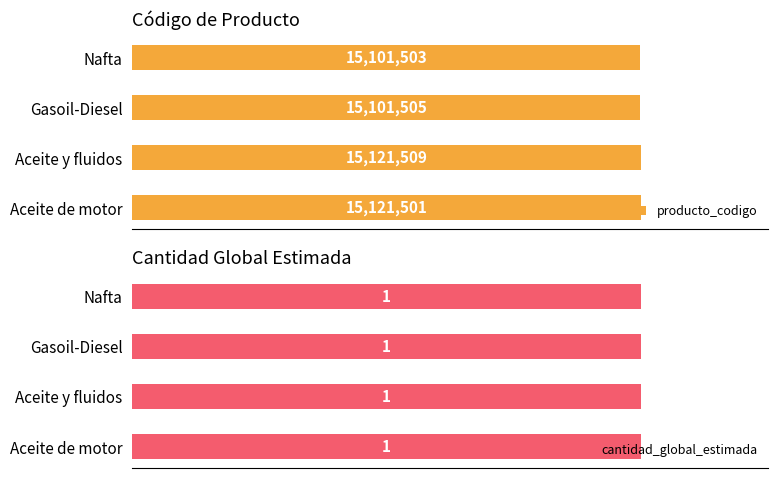

Rank the series by their maximum value, from lowest to highest.

cantidad_global_estimada, producto_codigo